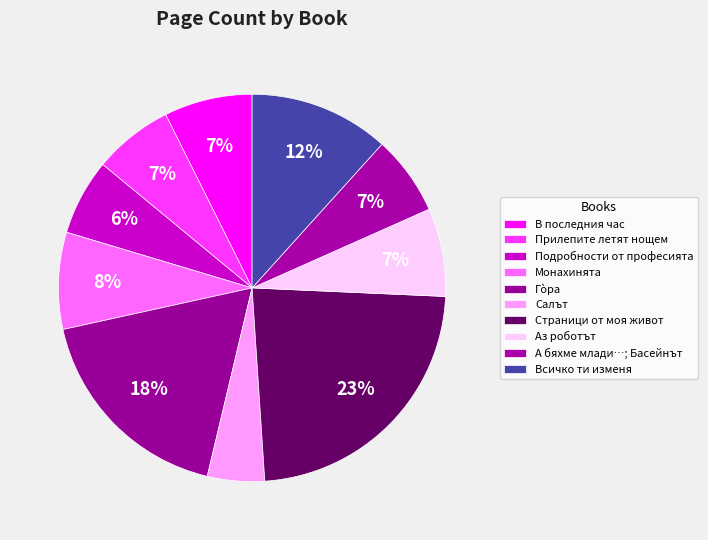

True or false: Аз роботът accounts for 7% of the total.

True